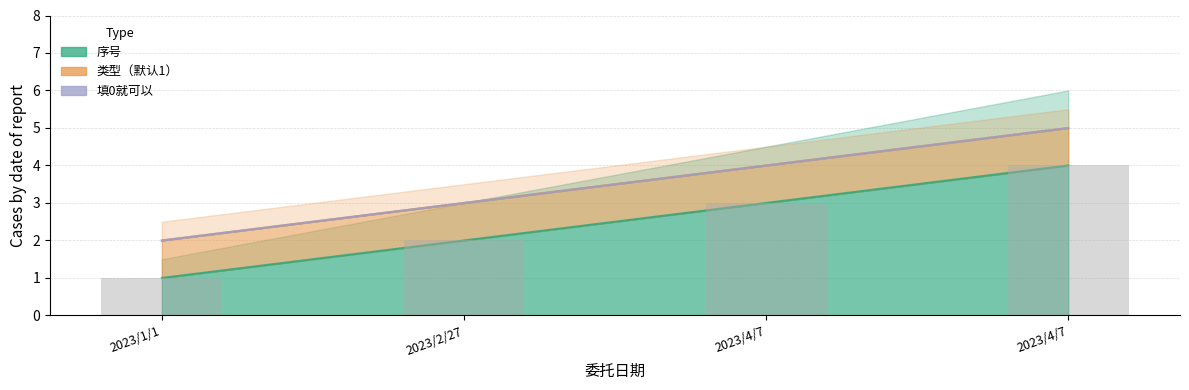

What are all the series names shown in the legend?

序号, 类型（默认1）, 填0就可以